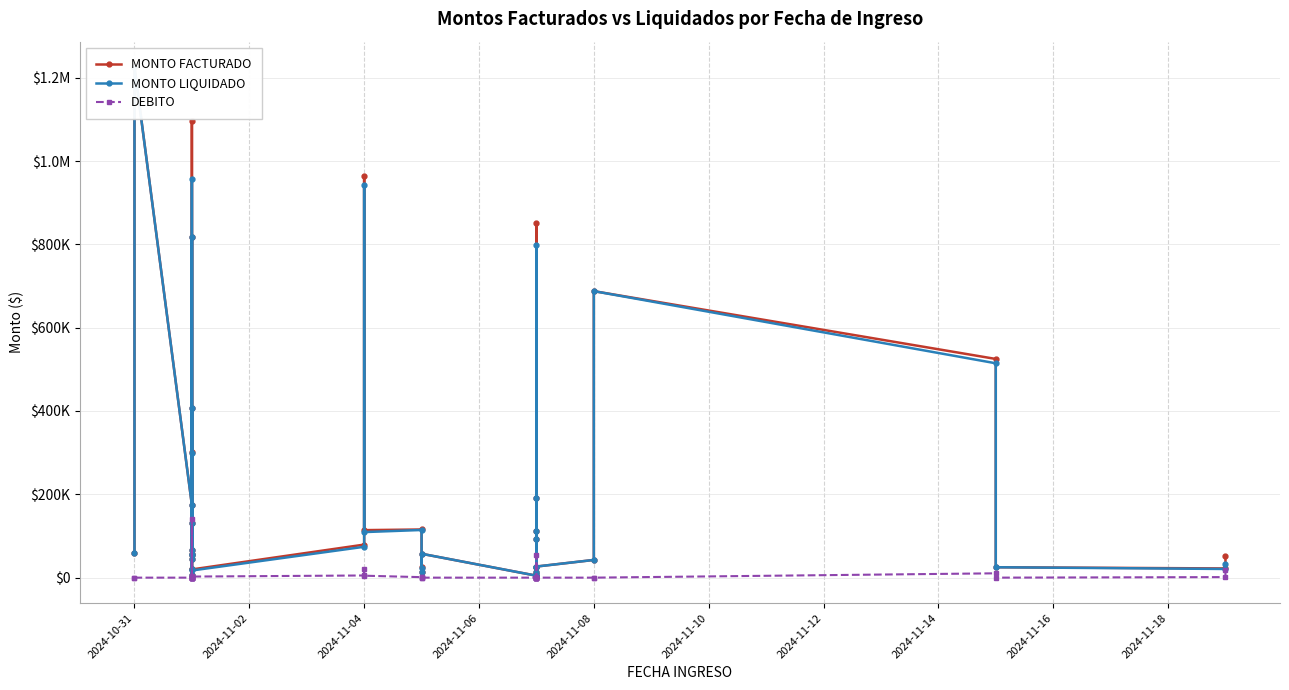

Is the value of DEBITO at 2024-11-16 greater than the value of MONTO FACTURADO at 25?

No